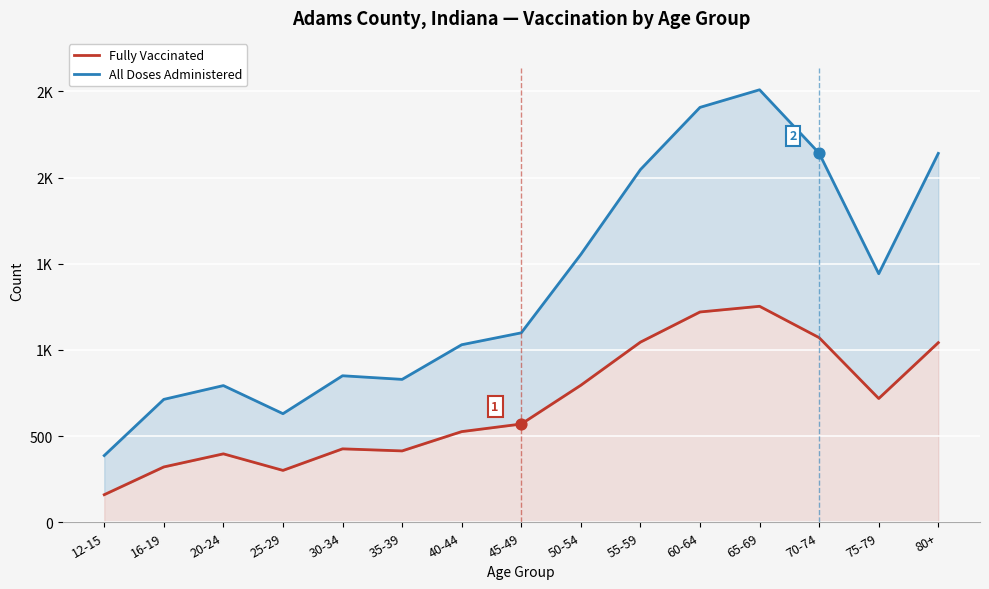

At which category is the sum across all series the highest?

65-69